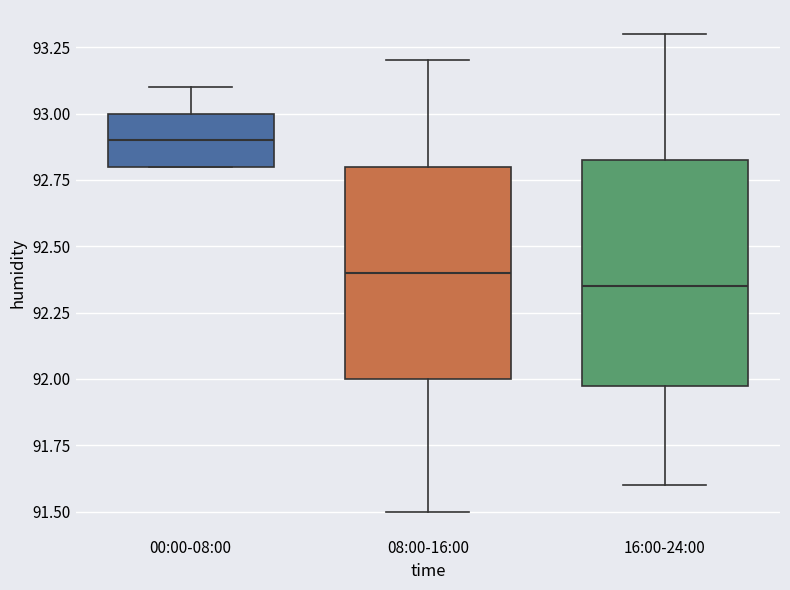

Where does the lower whisker of the box for 16:00-24:00 end on the y-axis? The values are not printed on the chart, so give them approximately, as read against the axis.

91.60